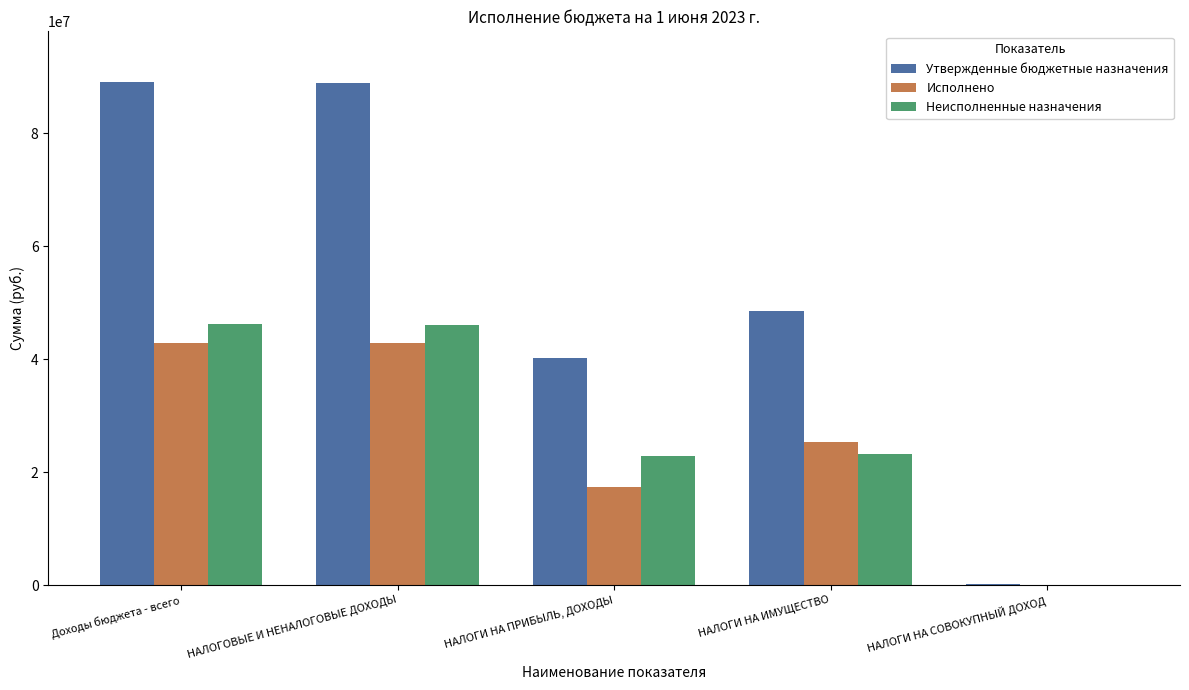

The Неисполненные назначения series shows 28506.0 at НАЛОГИ НА СОВОКУПНЫЙ ДОХОД. True or false?

True